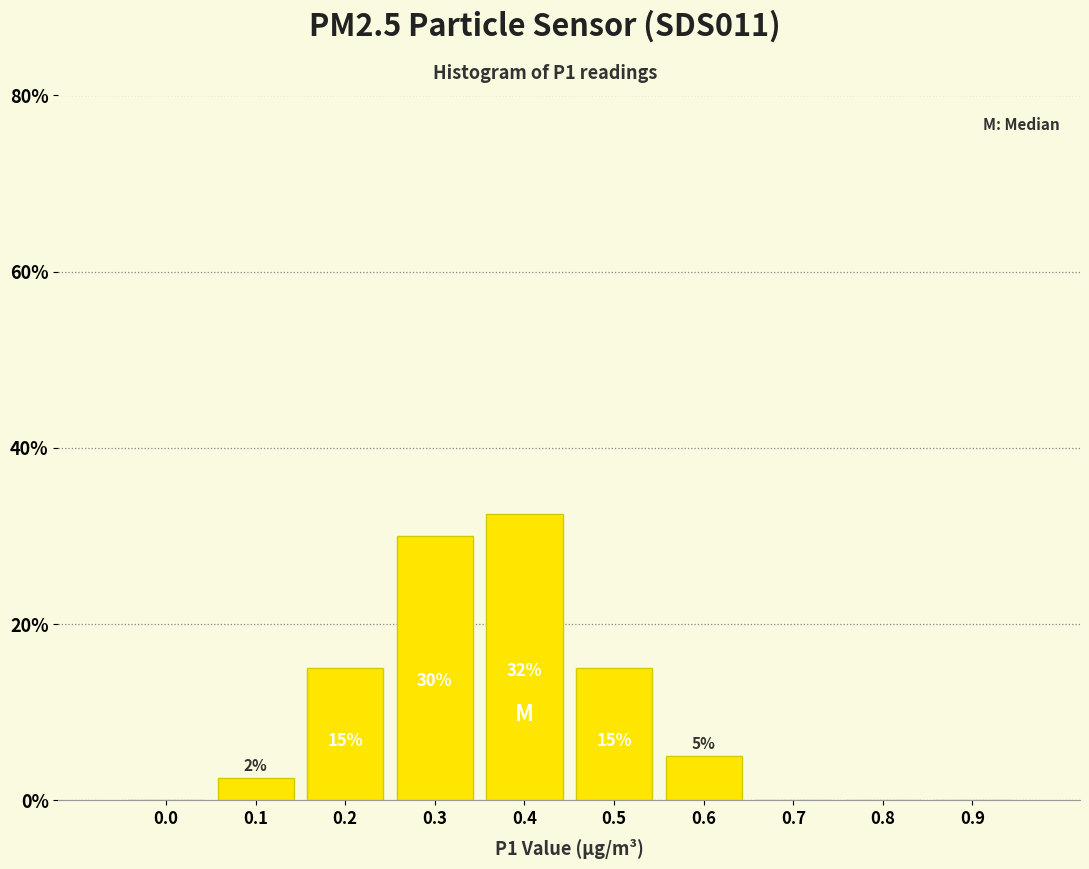

The value at 0.8 is 19.2. True or false?

False